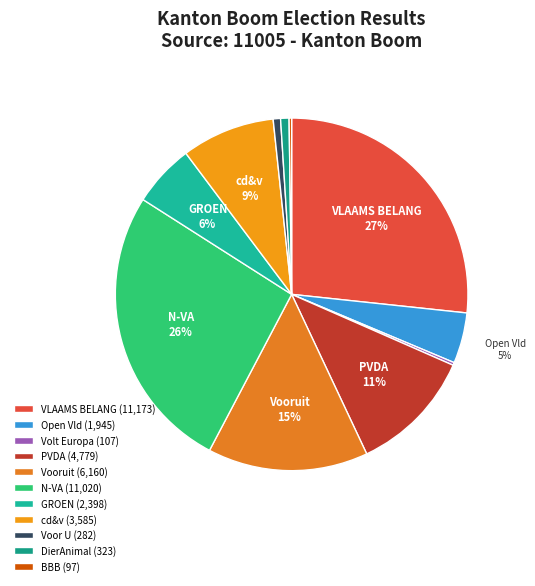

What is the total percentage of Voor U and cd&v?

9.2%